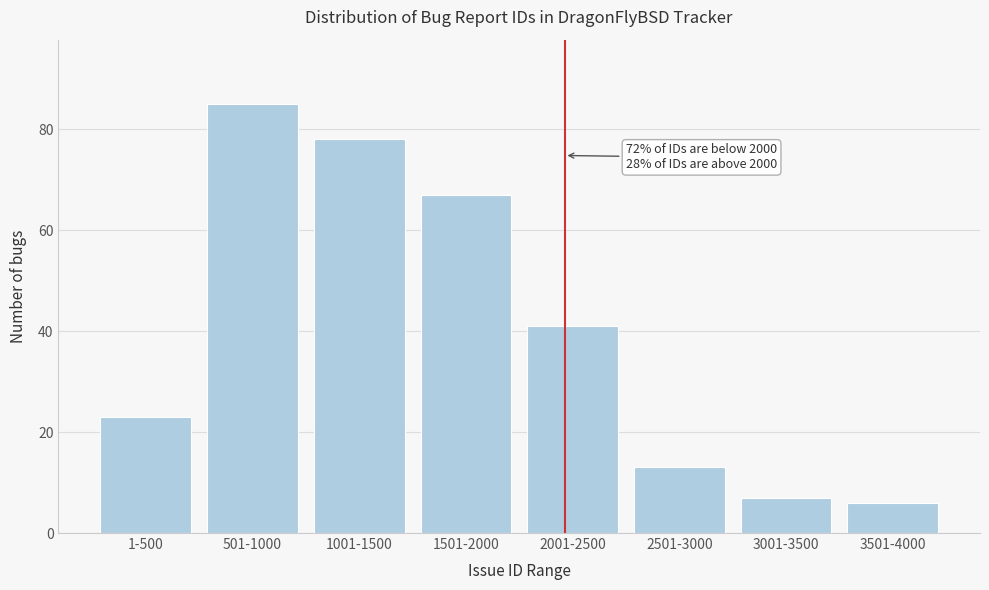

Reading left to right, transcribe all the data shown in this chart.

23	85	78	67	41	13	7	6